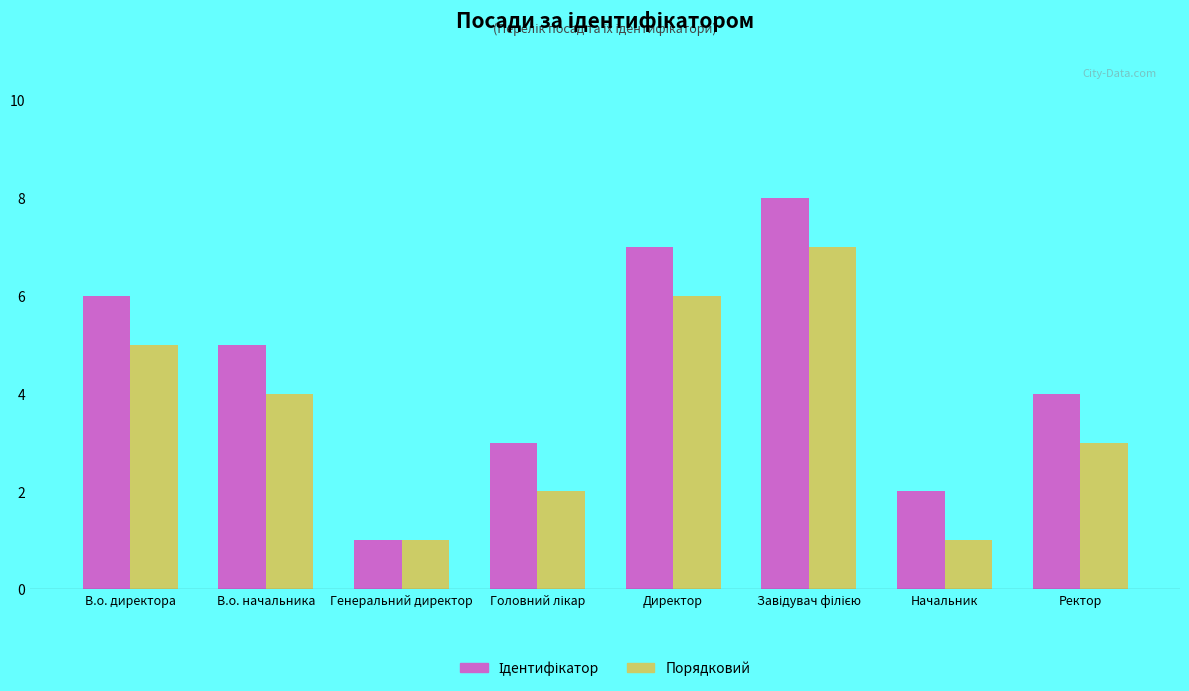

What is the greatest value displayed?

8